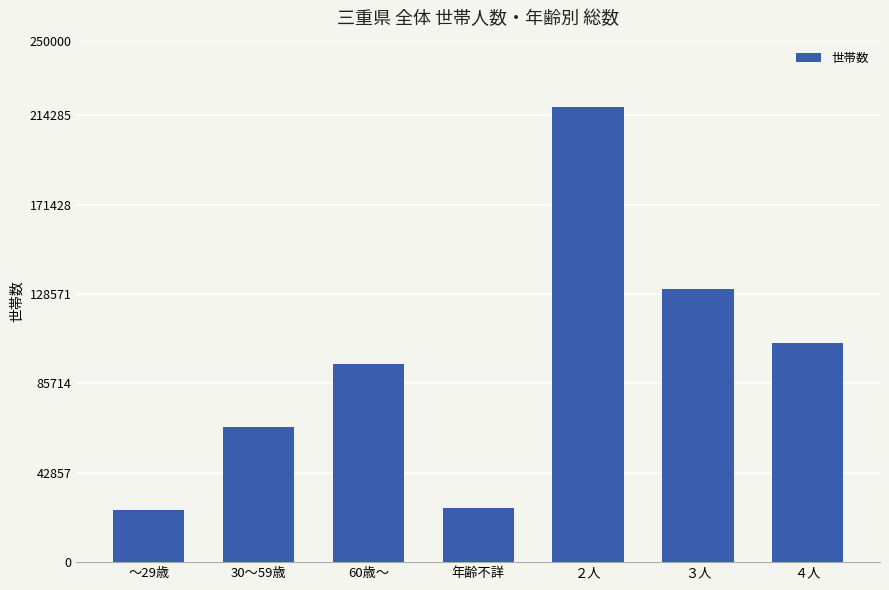

Between 年齢不詳 and 30～59歳, which is larger?

30～59歳